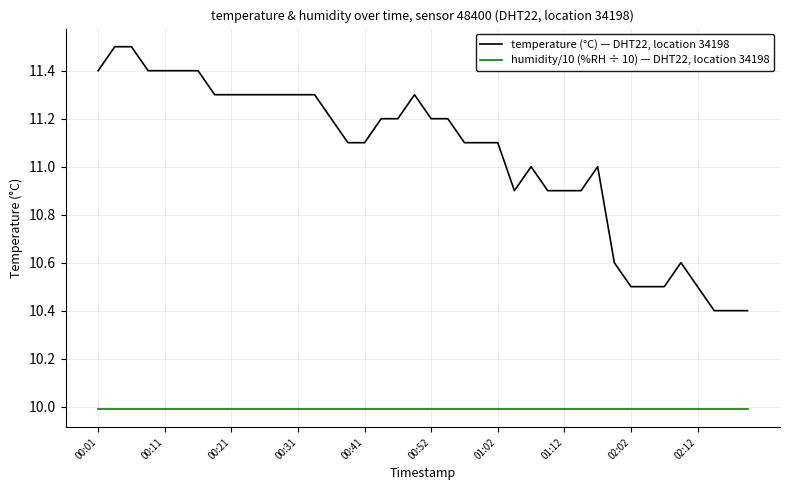

What is the maximum value shown in the chart?

11.5